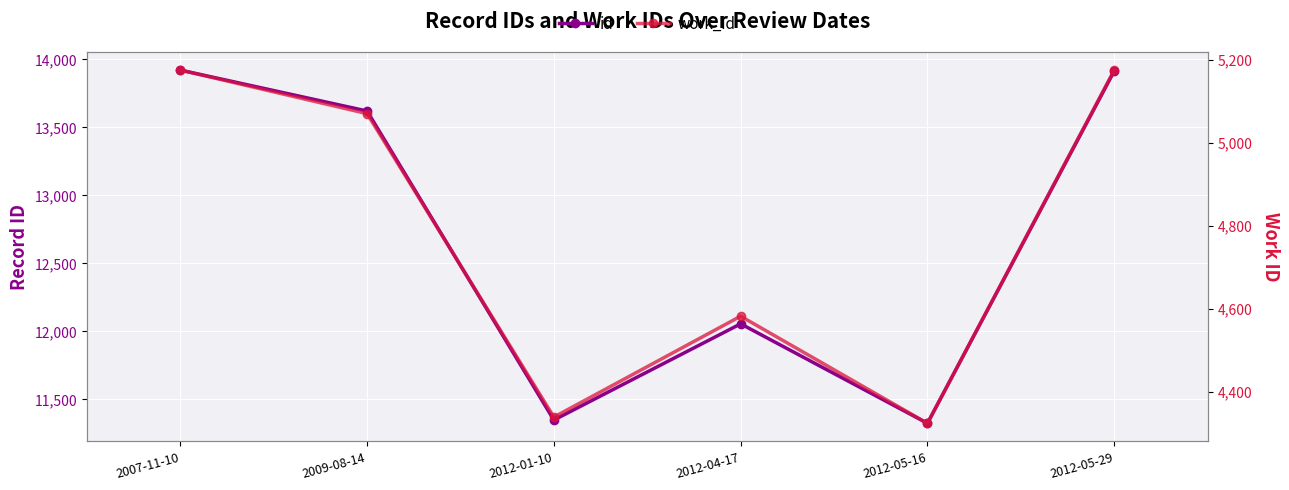

List the series in order of their overall mean, highest first.

id, work_id